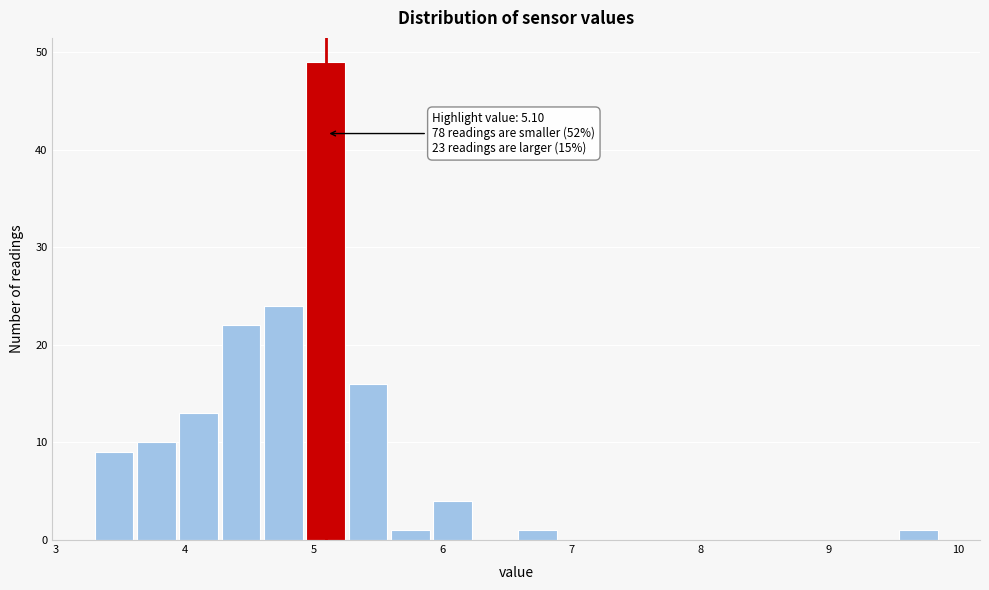

Read against the x-axis, roughly where is the centre of the tallest bar?

5.1